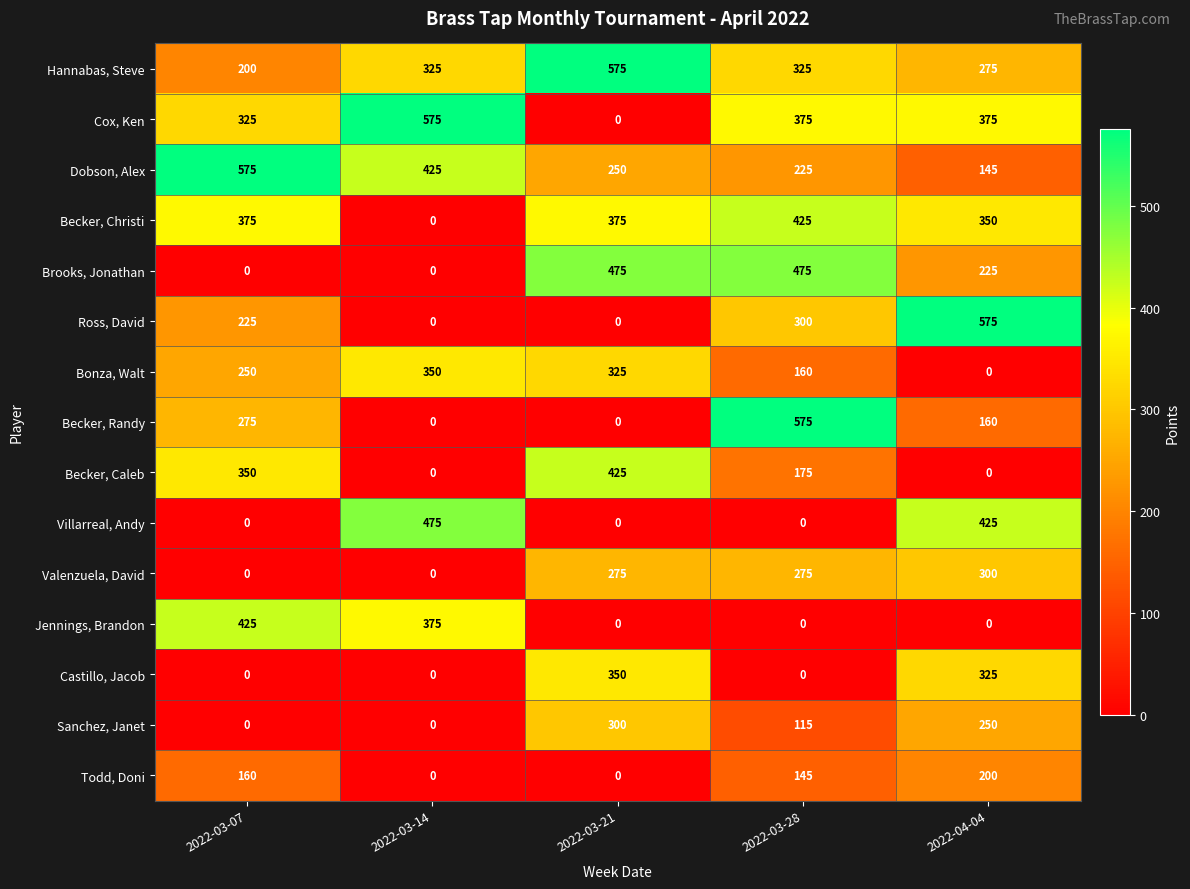

At how many categories does at least one series exceed 277?

5